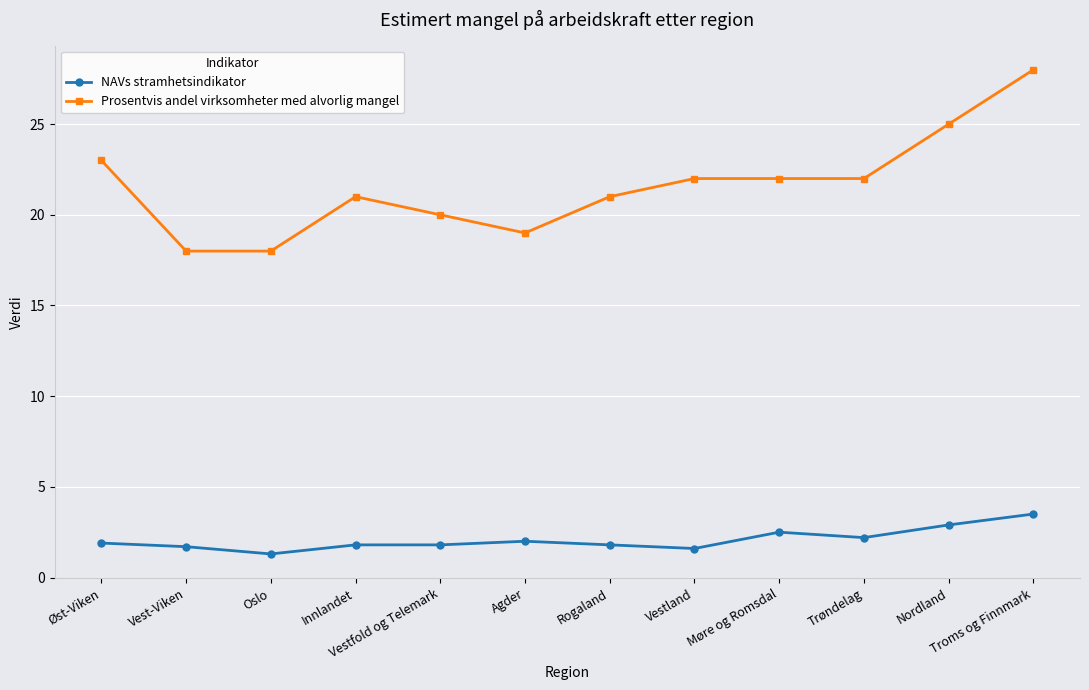

Between Vest-Viken and Nordland, which series saw the biggest shift?

Prosentvis andel virksomheter med alvorlig mangel